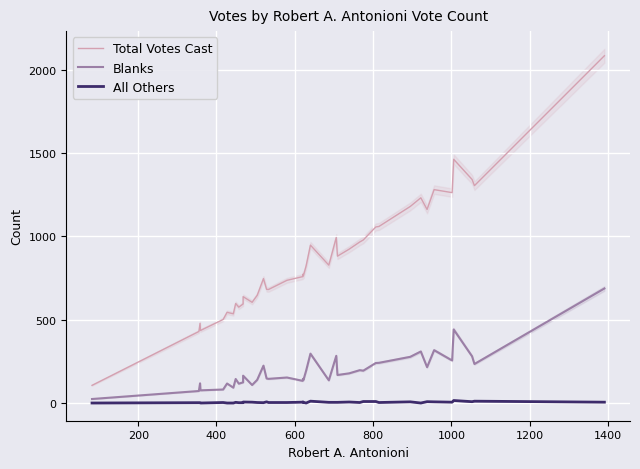

True or false: Total Votes Cast and All Others cross at least once.

False